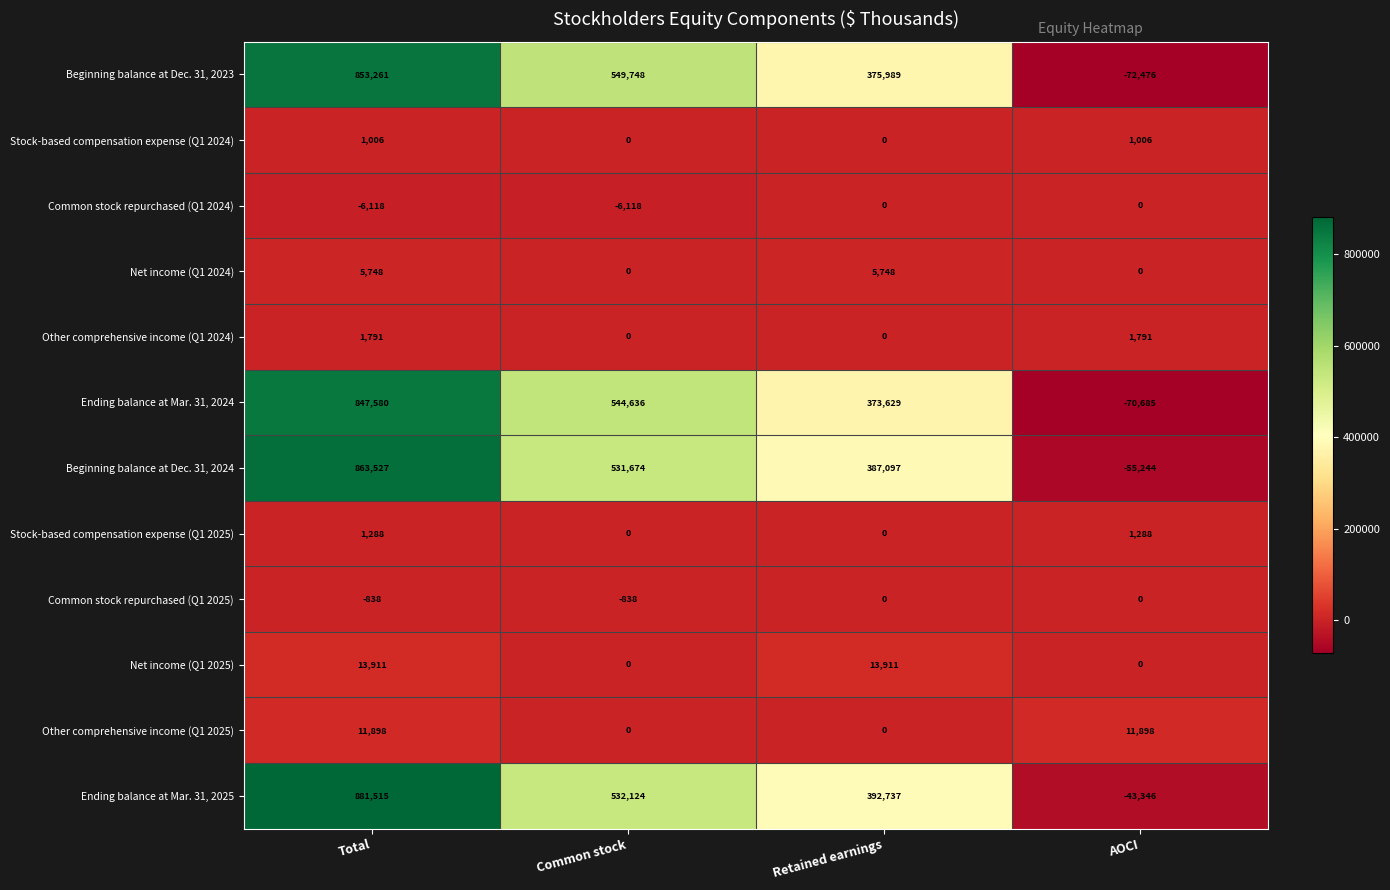

What is the difference between the maximum and second lowest values in the Other comprehensive income (Q1 2025) series?

11898